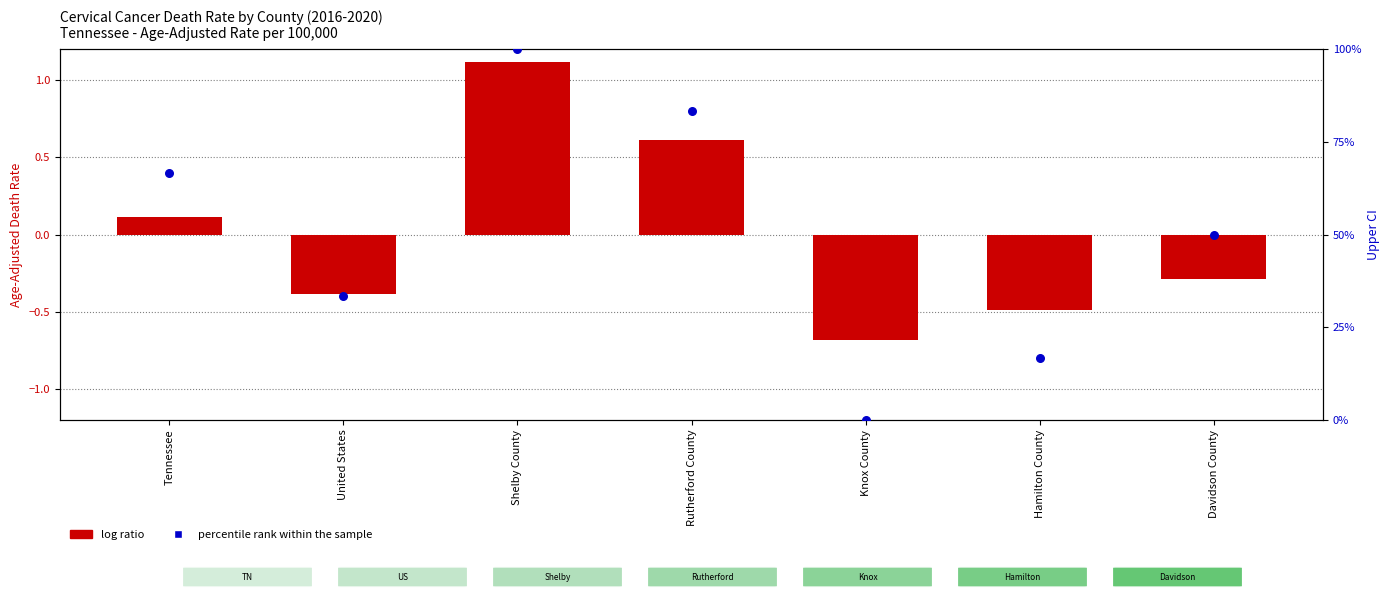

Which series has the widest spread of Y values?

percentile rank within the sample